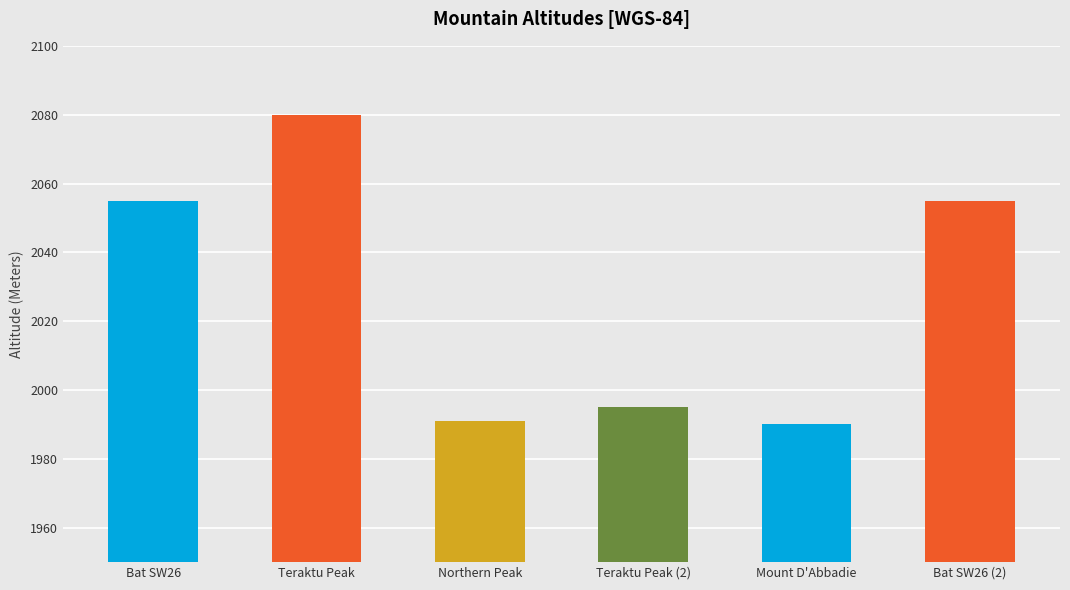

Are the bars horizontal?

No